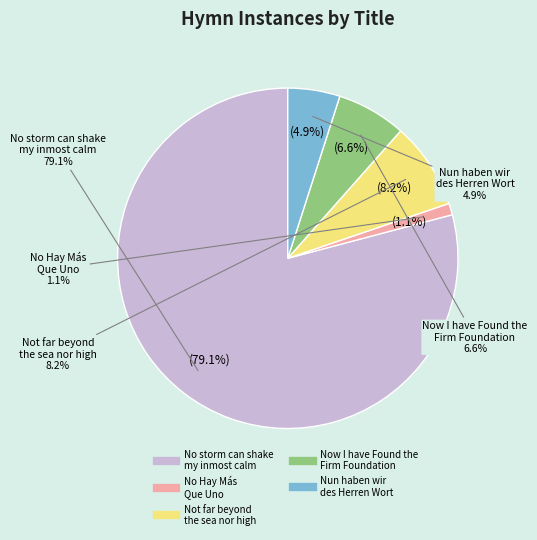

Rank the categories by value from highest to lowest.

No storm can shake my inmost calm, Not far beyond the sea nor high, Now I have Found the Firm Foundation, Nun haben wir des Herren Wort, No Hay Más Que Uno